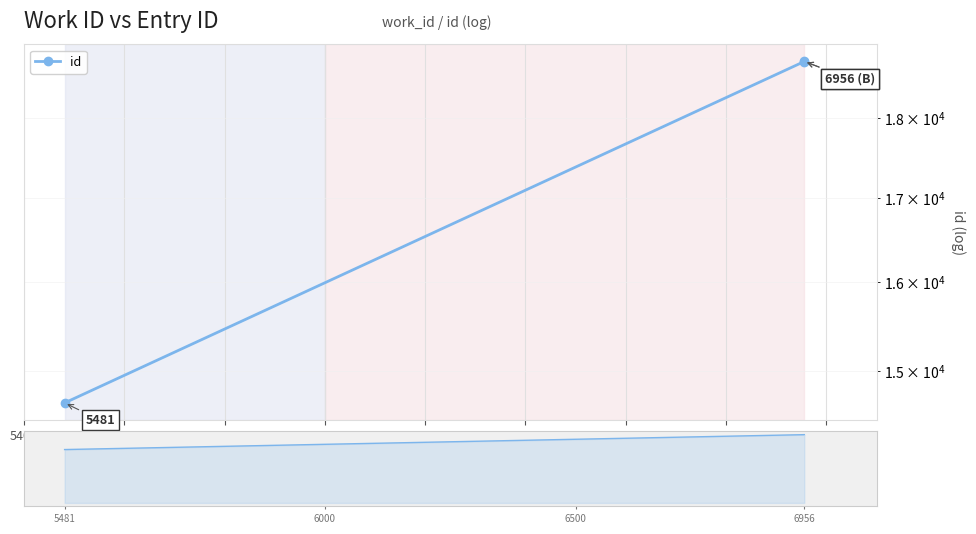

How many lines are shown in the chart?

1